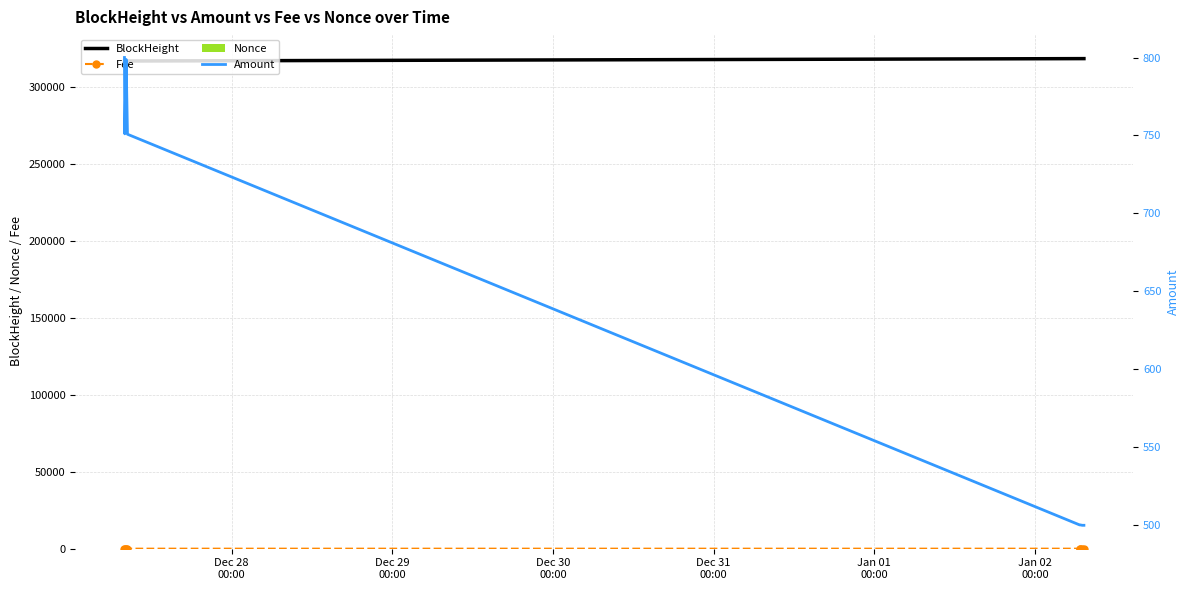

What is the sum of all Nonce values?

28